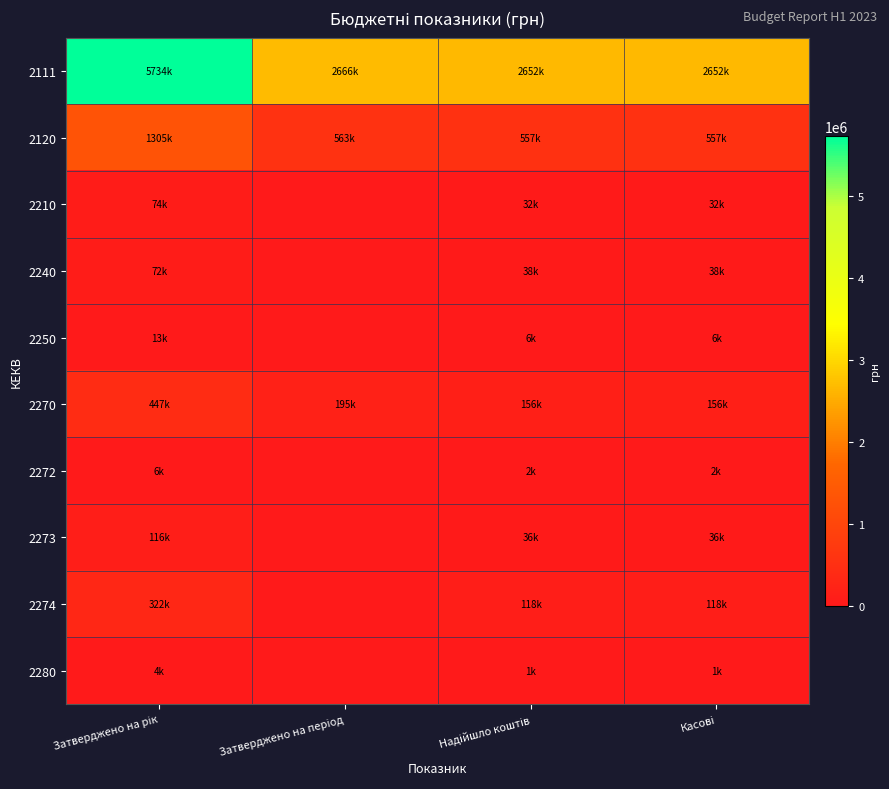

Rank the series at Затверджено на рік from lowest to highest value.

2280, 2272, 2250, 2240, 2210, 2273, 2274, 2270, 2120, 2111